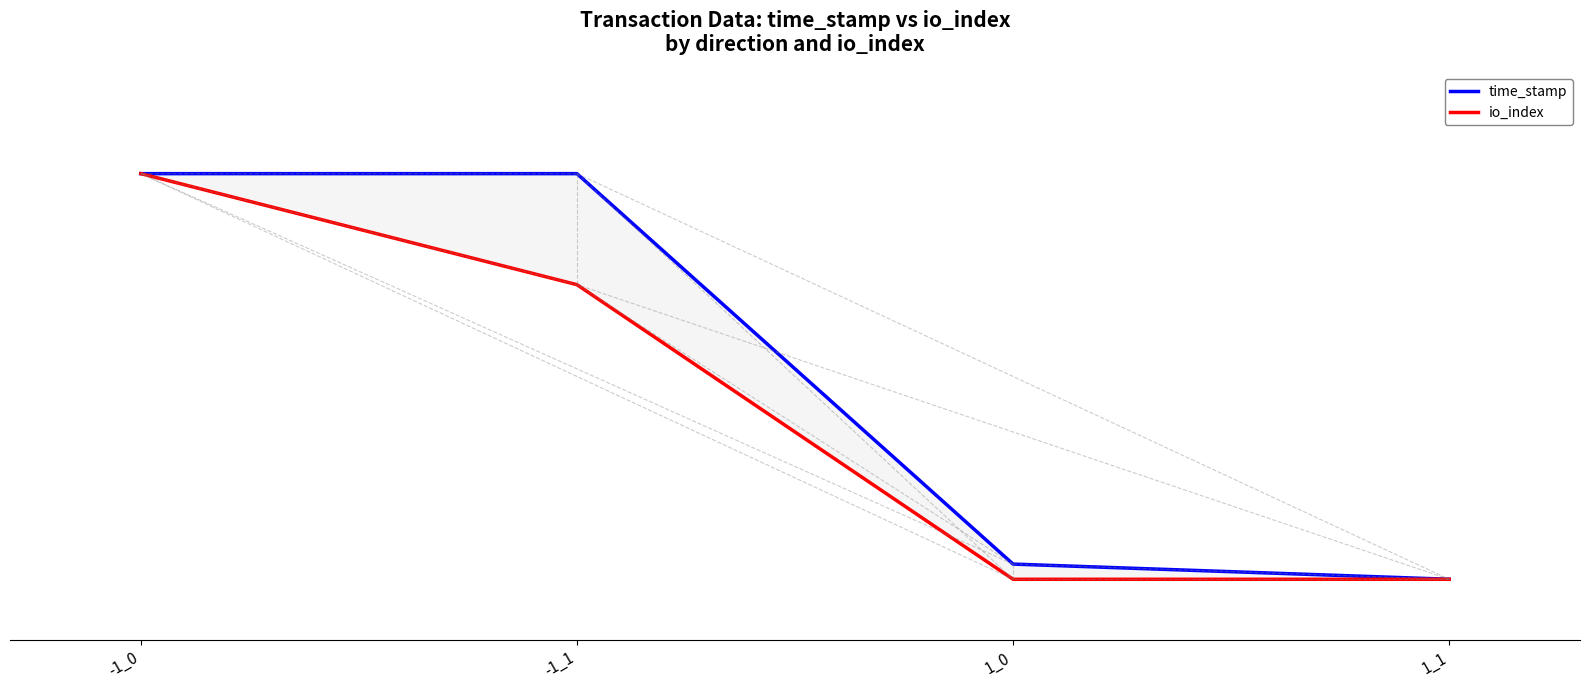

What position from the right is 1_1?

1